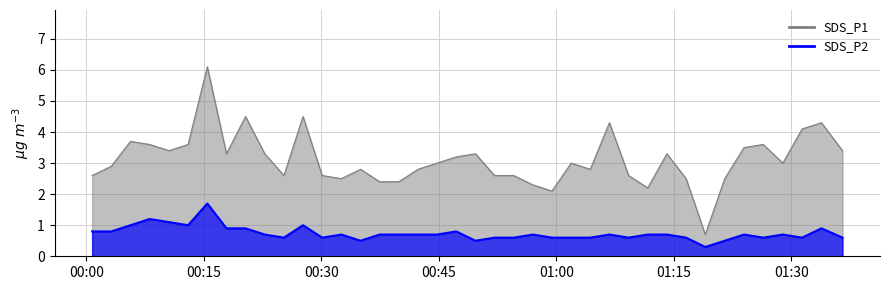

At which category is the sum across all series the highest?

2022/12/07 00:15:26